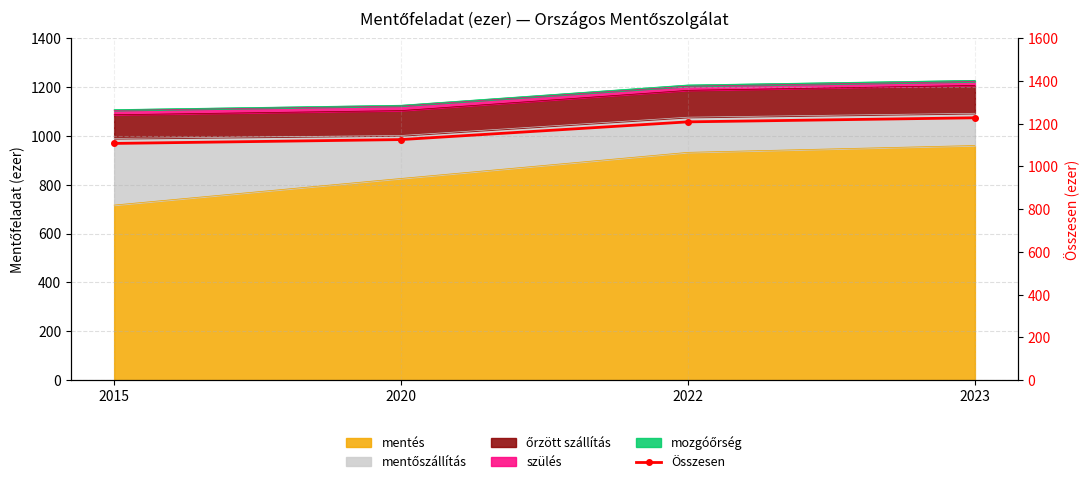

Where does the data first go above 1209?

2023